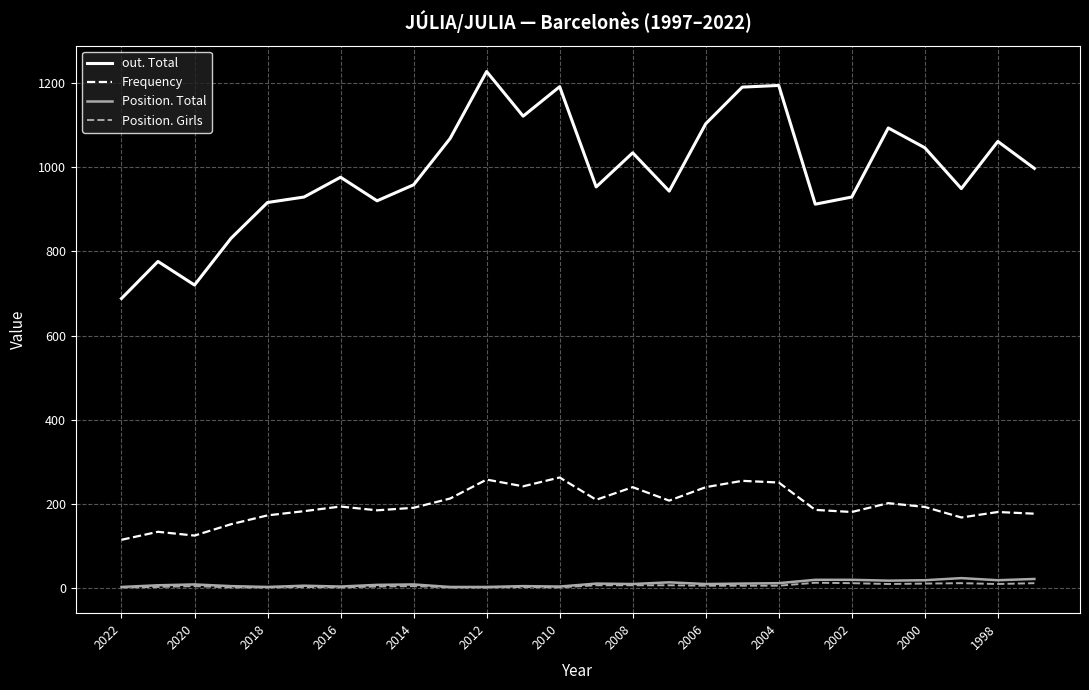

Which series has the largest range (max minus min)?

out. Total